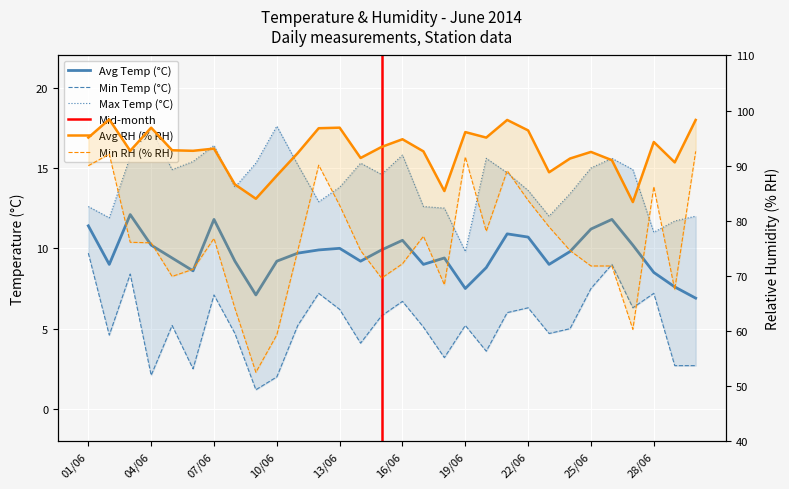

What is the label of the 4th point from the left?

04/06